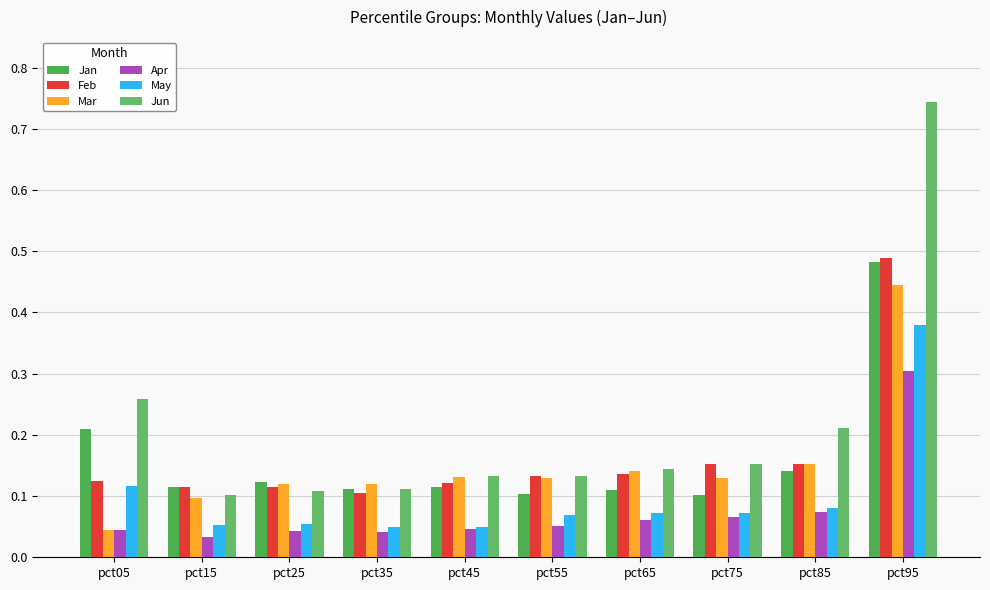

Are the bars horizontal?

No